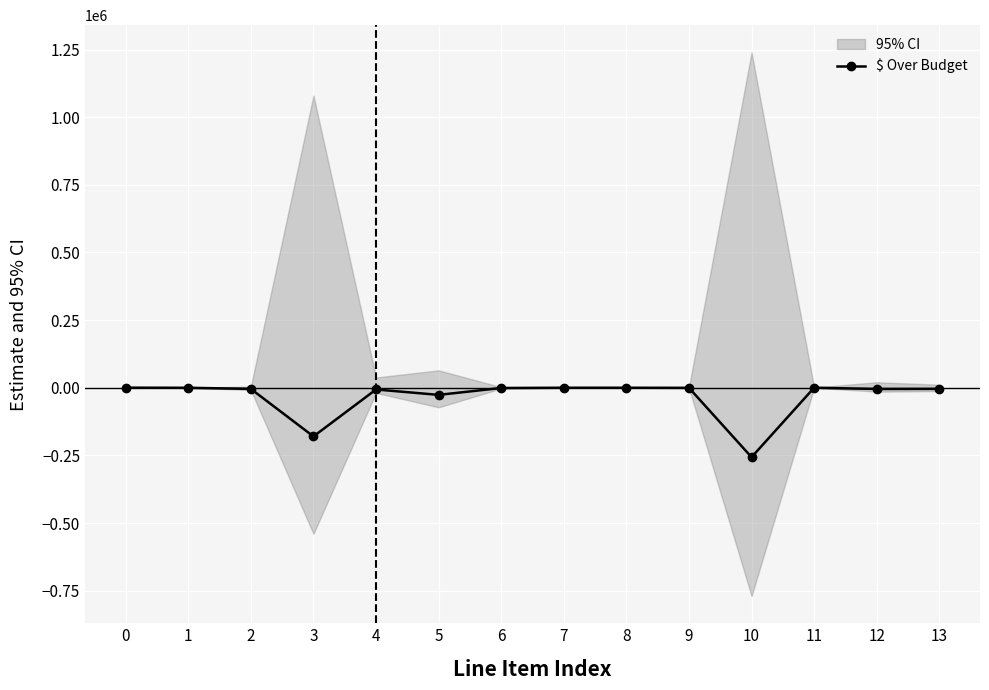

How many interior local valleys (lower than both neighbors) does the data have?

4